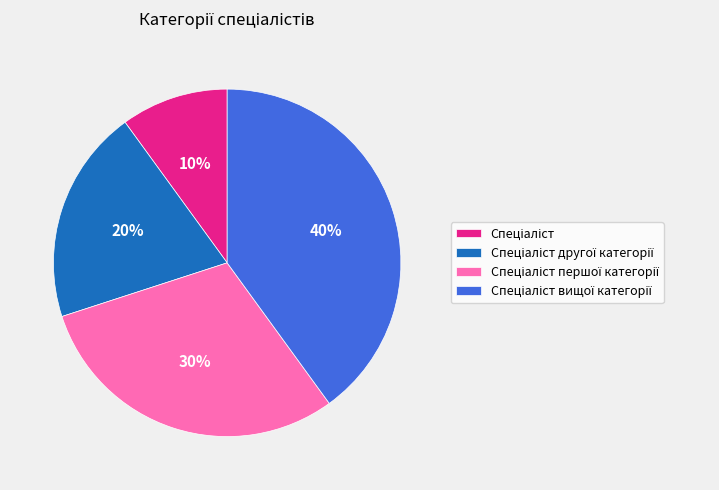

To the nearest percent, what is the average slice percentage?

25%